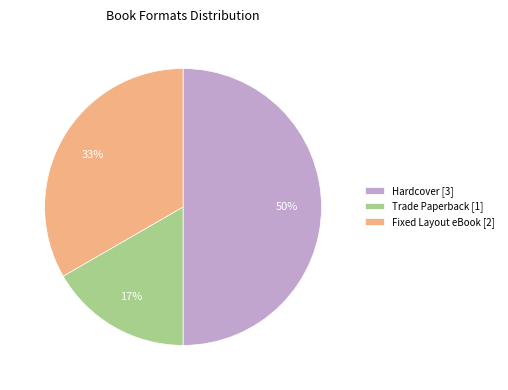

To the nearest percent, what portion does Fixed Layout eBook represent?

33%